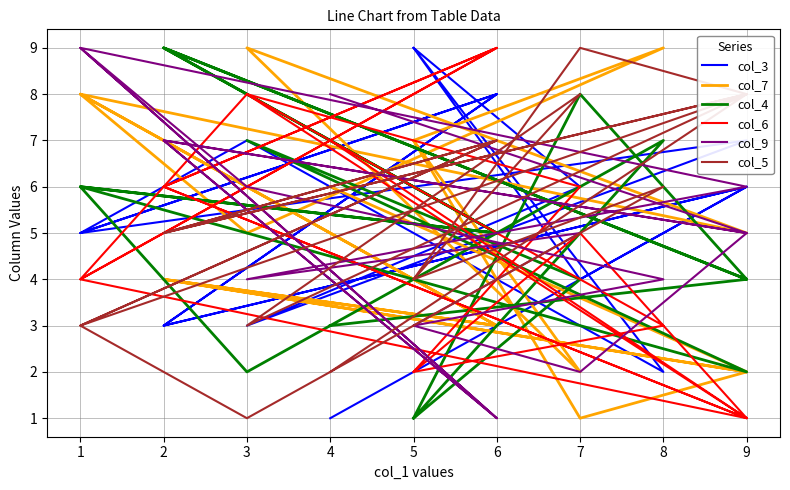

Rank the categories by col_5 value from lowest to highest.

3, 4, 3, 1, 1, 5, 5, 2, 2, 8, 6, 6, 7, 9, 9, 9, 7